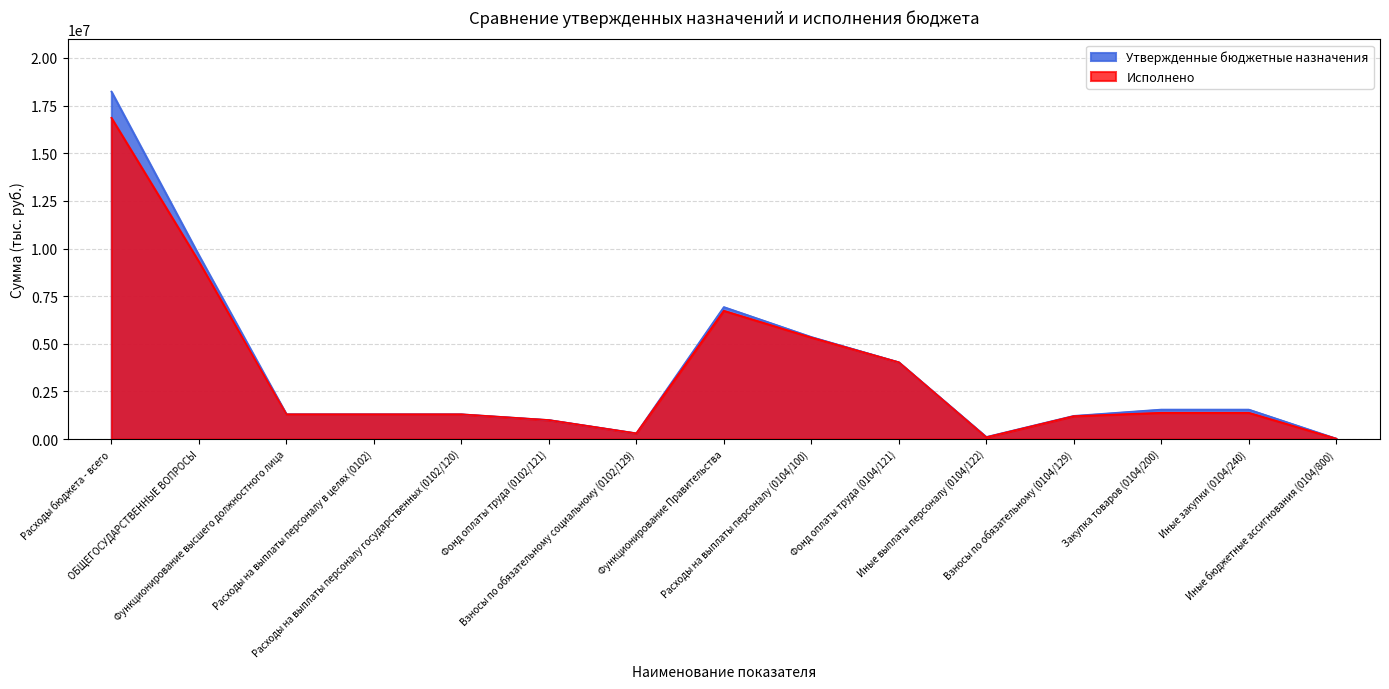

True or false: Исполнено has a value of 6732783.2 at Функционирование Правительства.

True